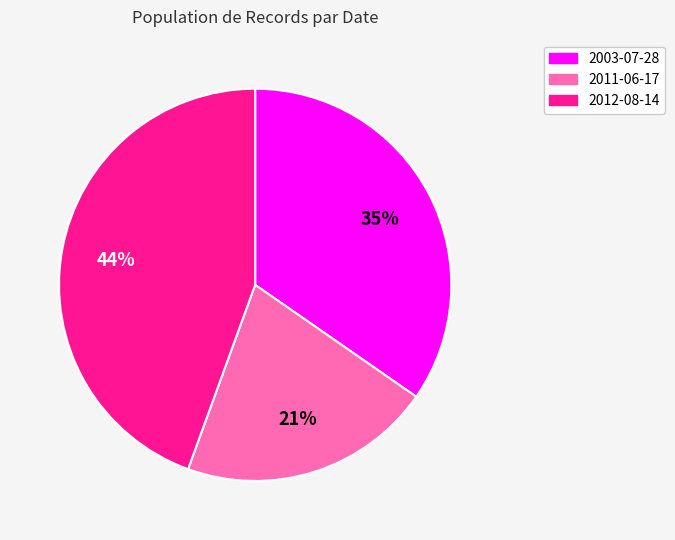

To the nearest percent, what is the average slice percentage?

33%